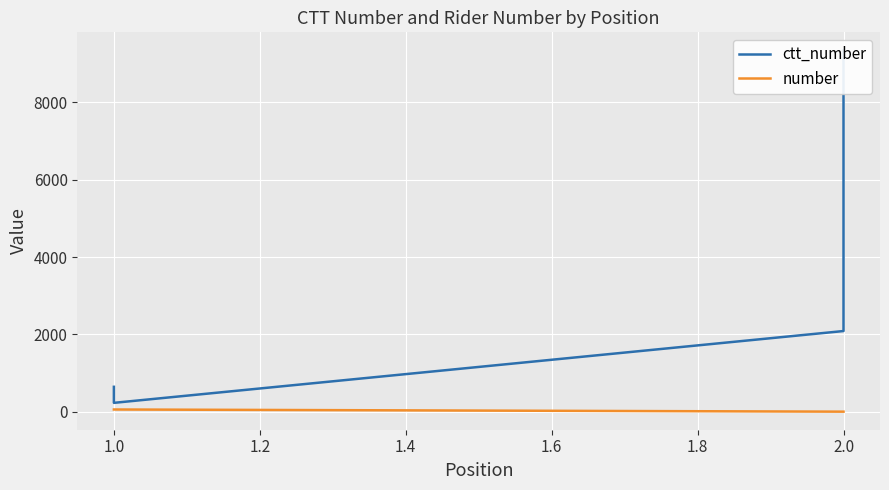

How many lines are shown in the chart?

2